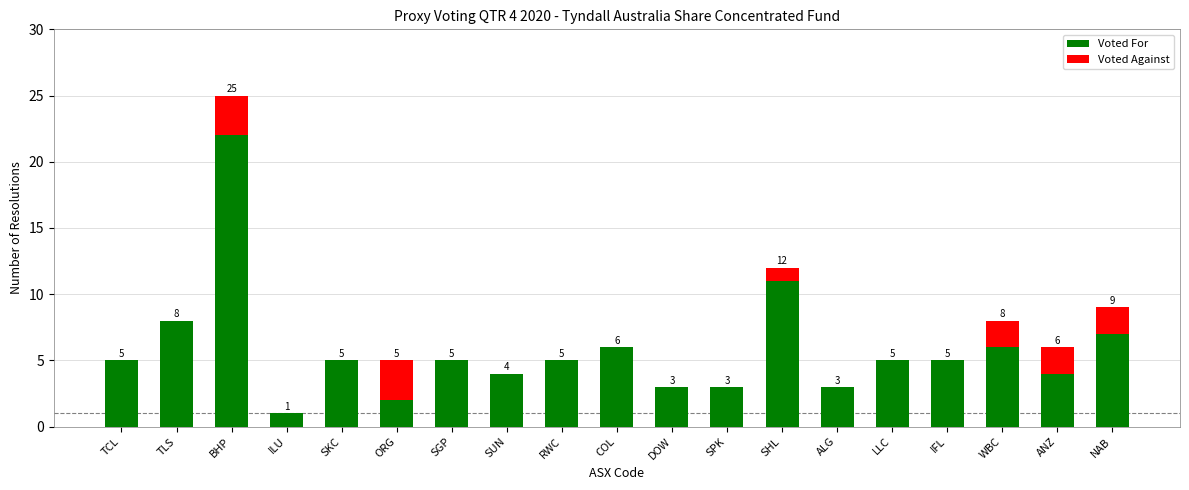

Where is Voted For nearest to the value 11?

SHL